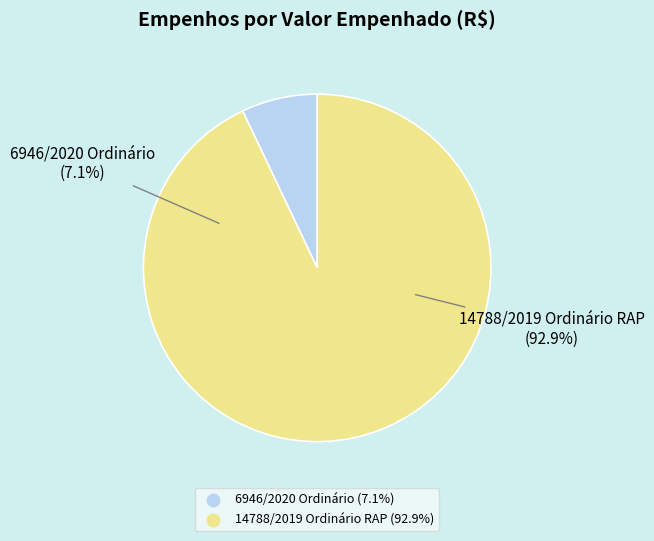

True or false: 6946/2020 Ordinário accounts for 19% of the total.

False